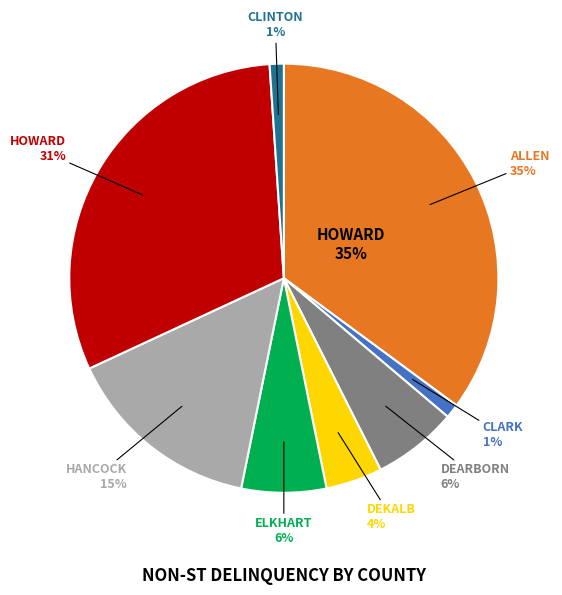

To the nearest percent, what portion does DEARBORN represent?

6%